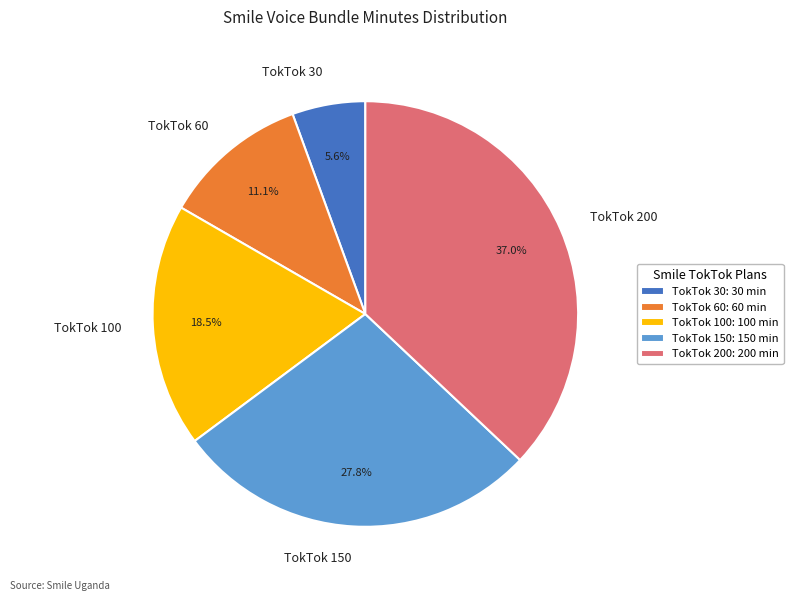

Which slice is the largest?

TokTok 200